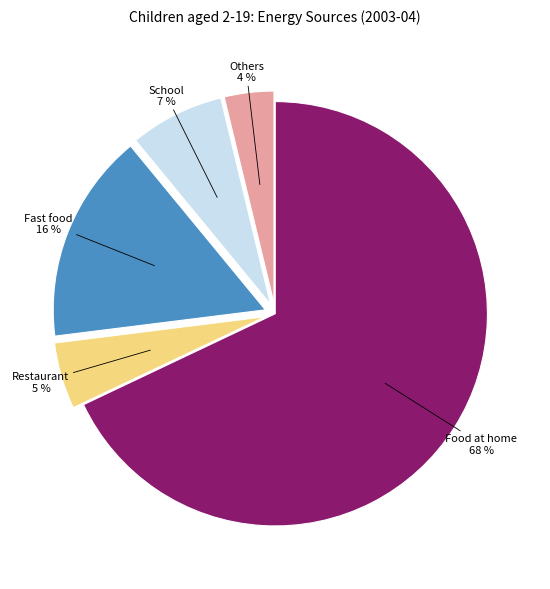

Count the number of slices in the pie.

5